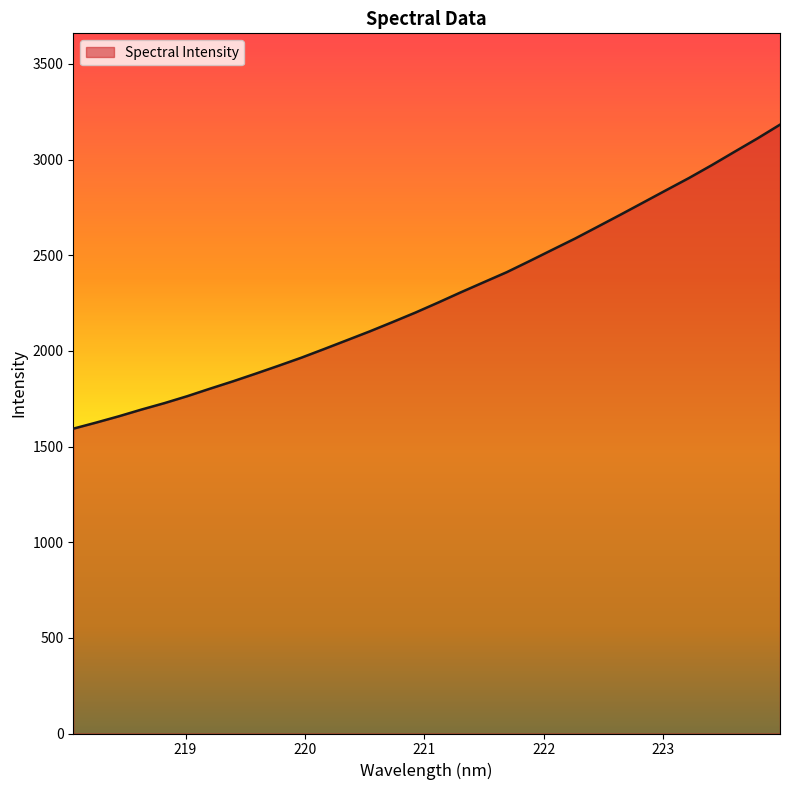

What is the difference between the maximum and minimum values?

1589.0